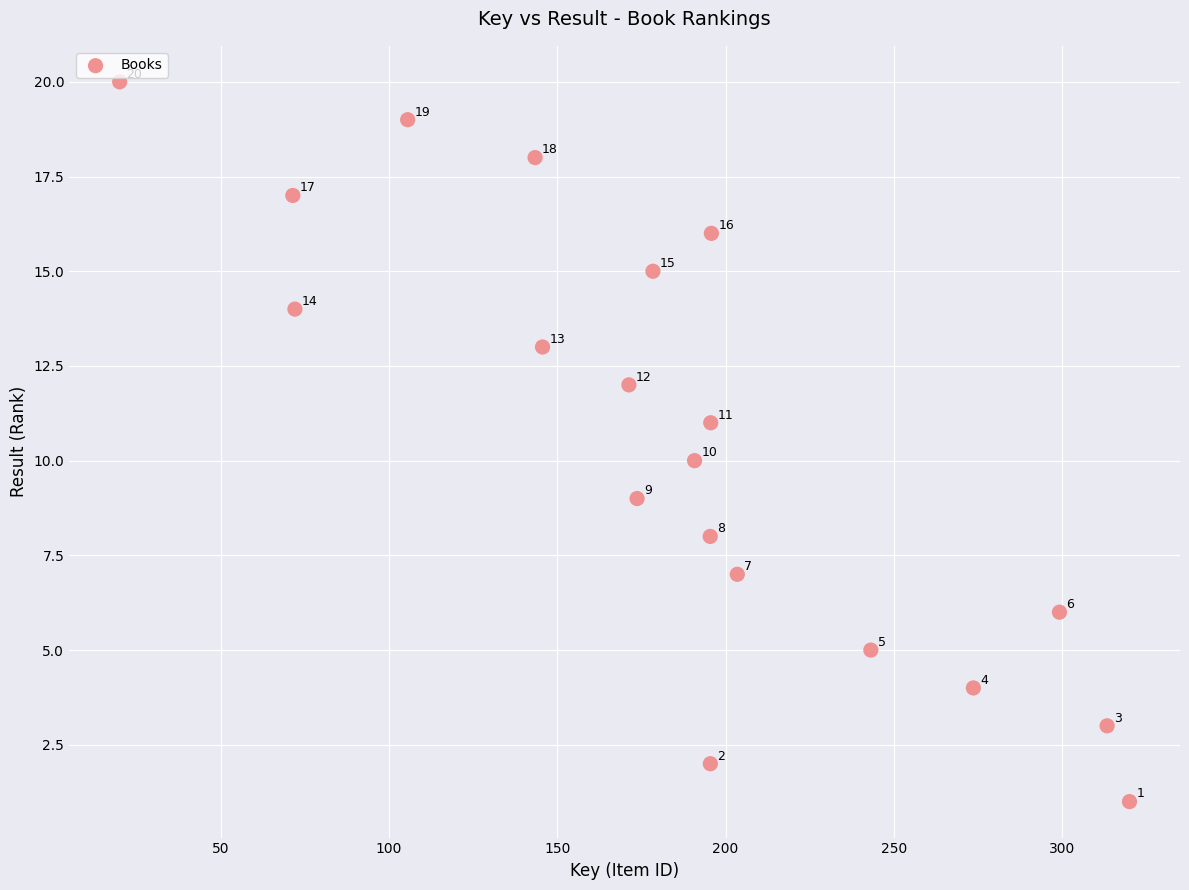

What is the range of Y values (max minus min)?

19